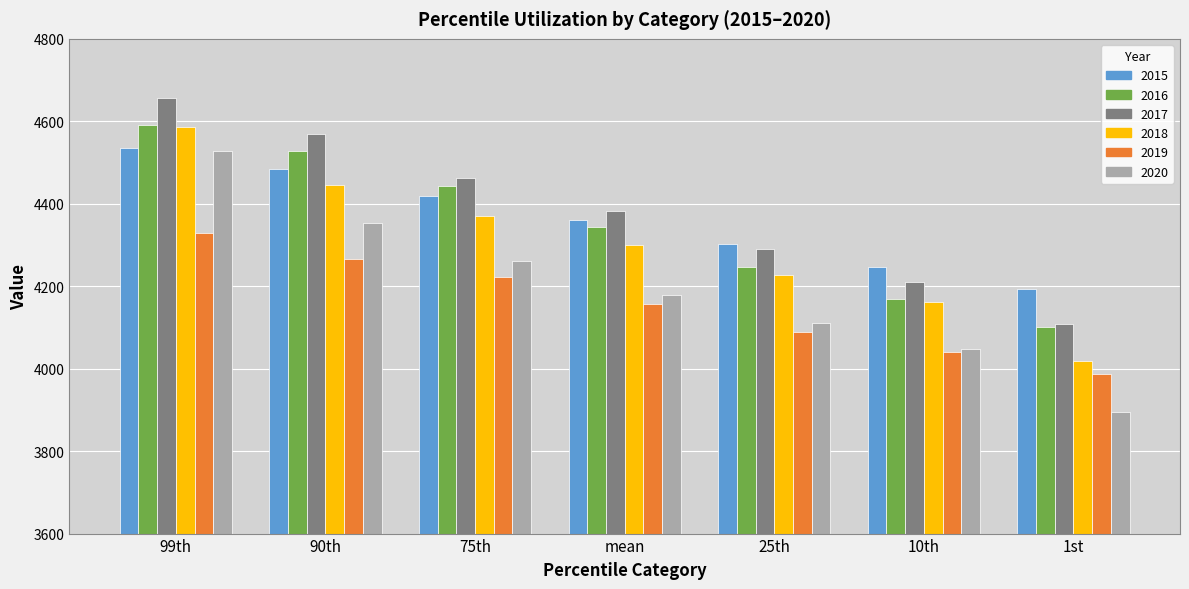

What is the maximum value shown in the chart?

4657.5